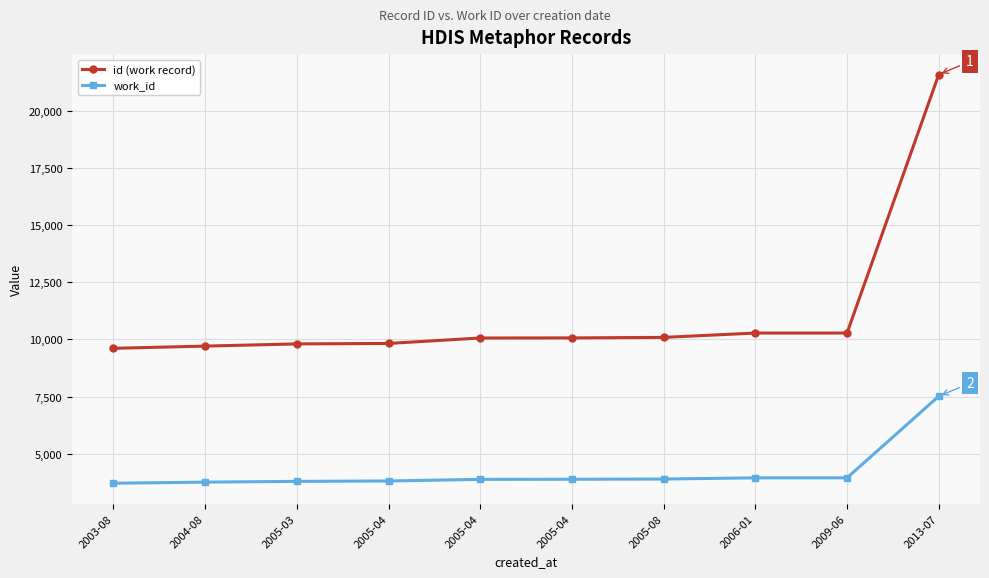

Which series has the largest range (max minus min)?

id (work record)